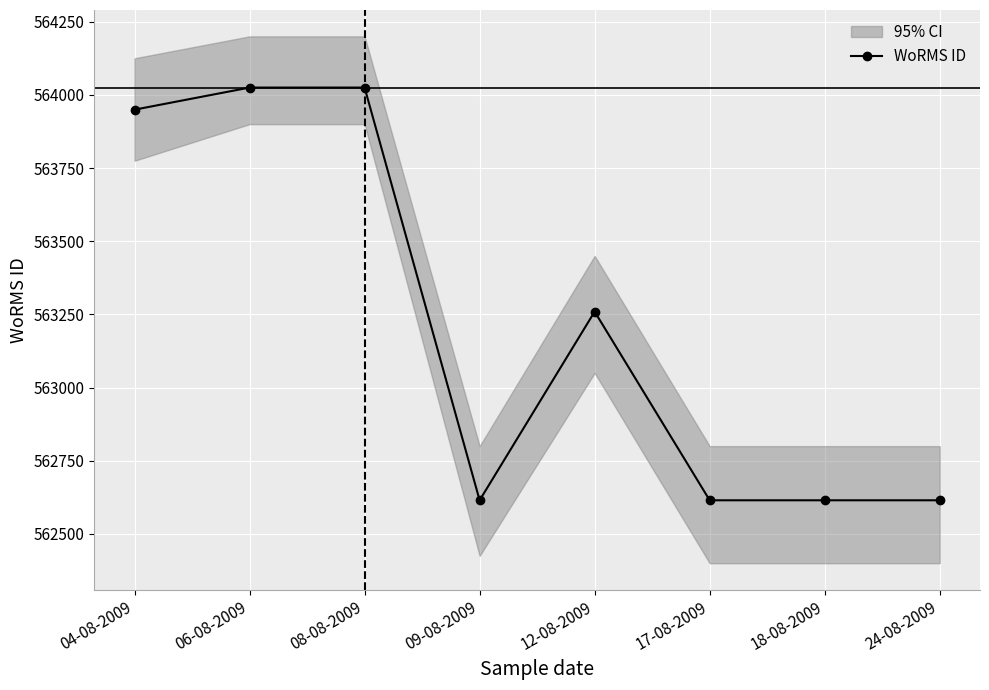

Where does the data first go above 563259?

04-08-2009